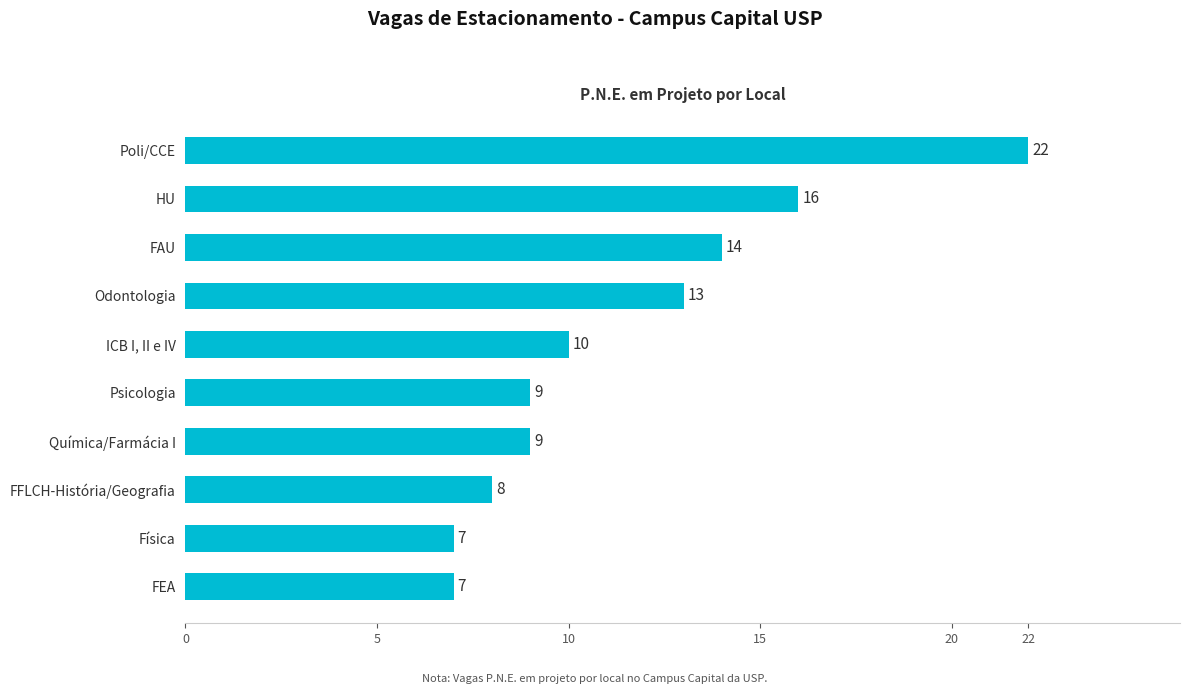

At which label is the value closest to 14?

FAU